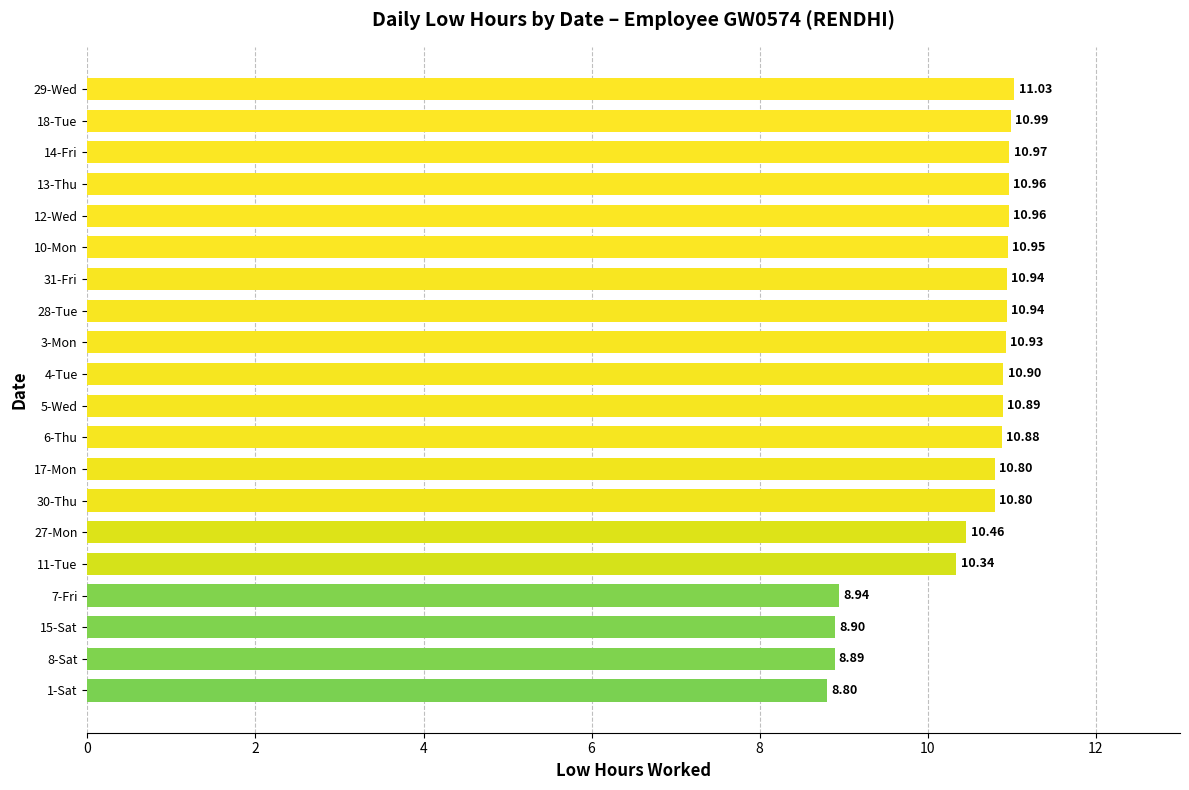

What is the smallest value displayed?

8.8